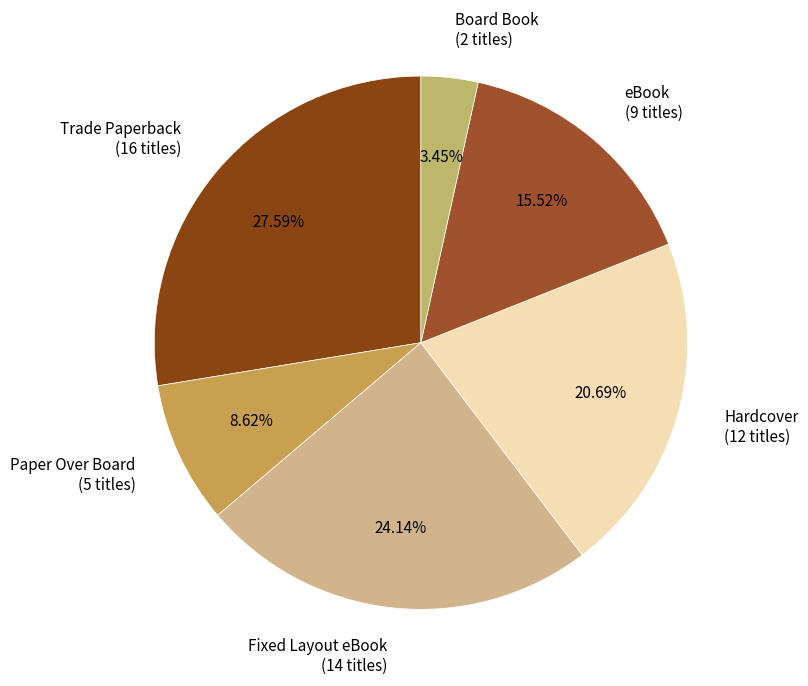

How much of the chart is everything except Hardcover?

79.3%